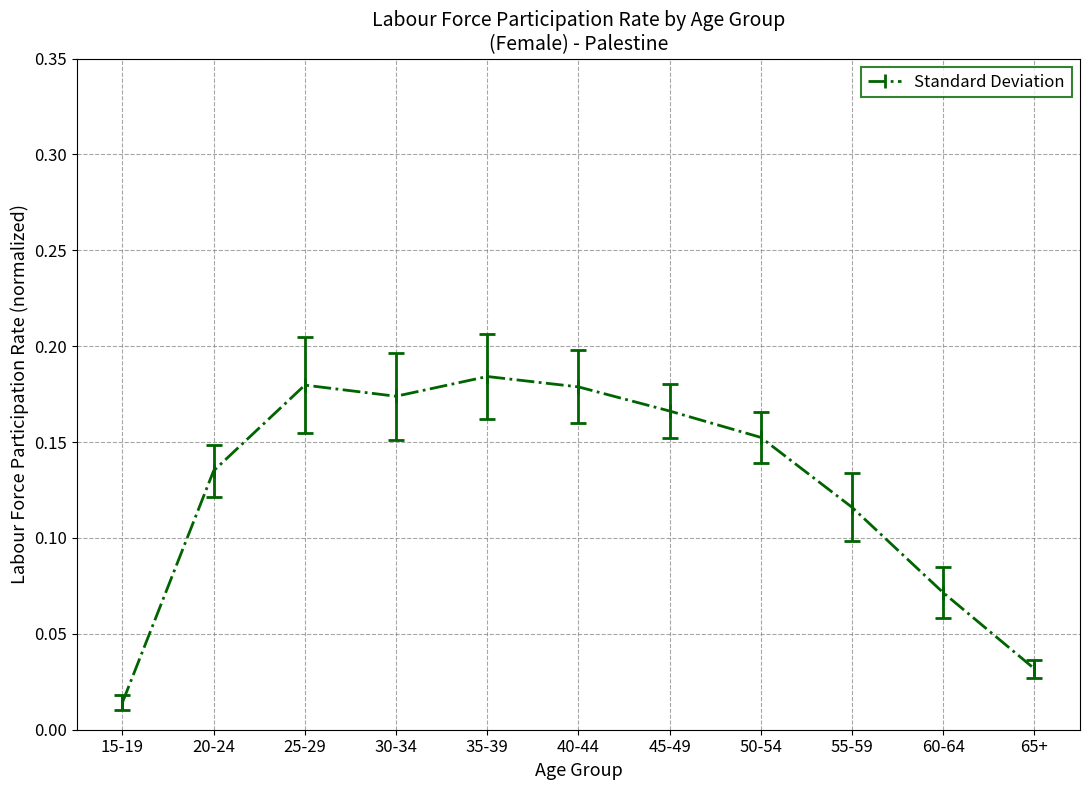

How many lines are shown in the chart?

1